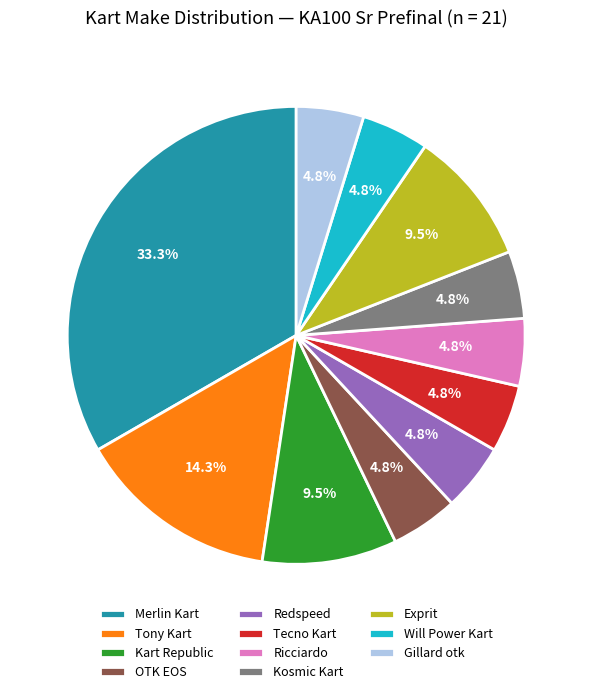

Combined, what portion of the pie is Will Power Kart and Kart Republic?

14.3%